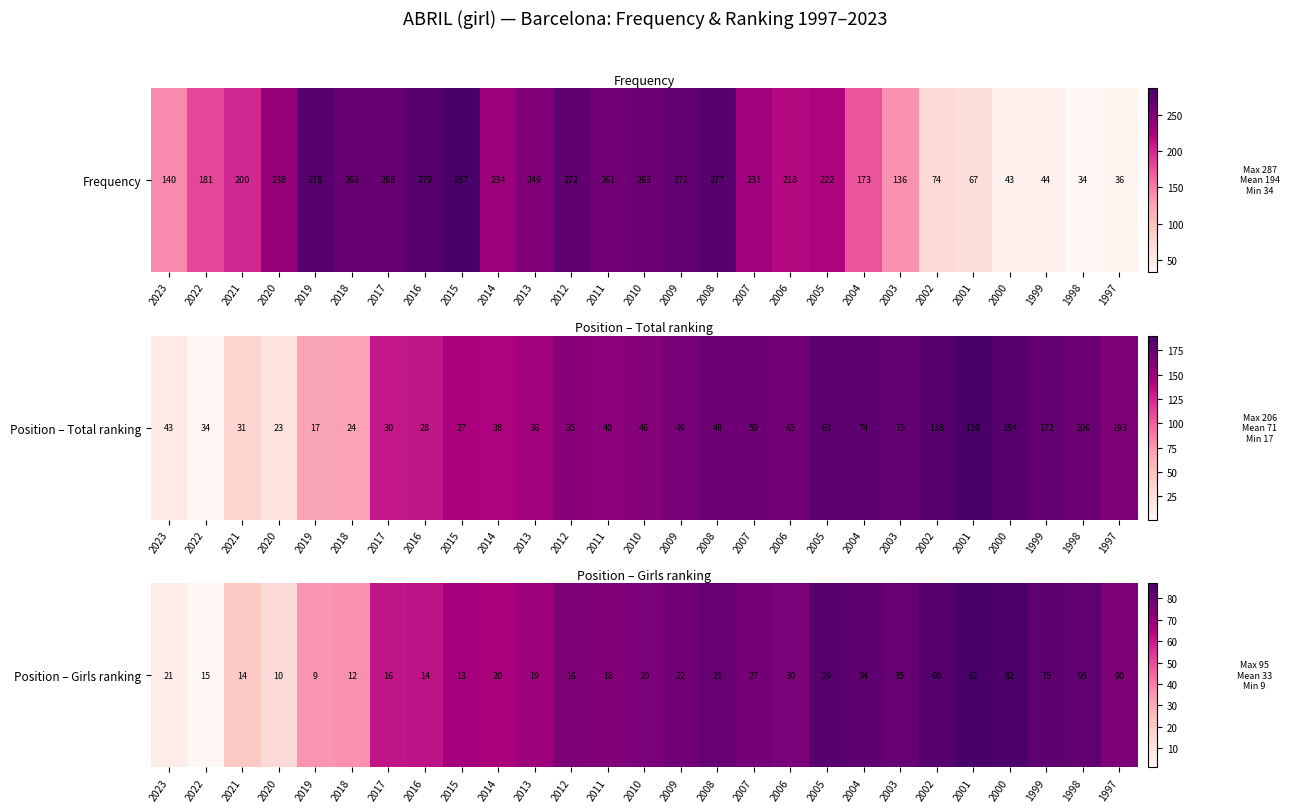

Where is the data nearest to the value 44?

2018